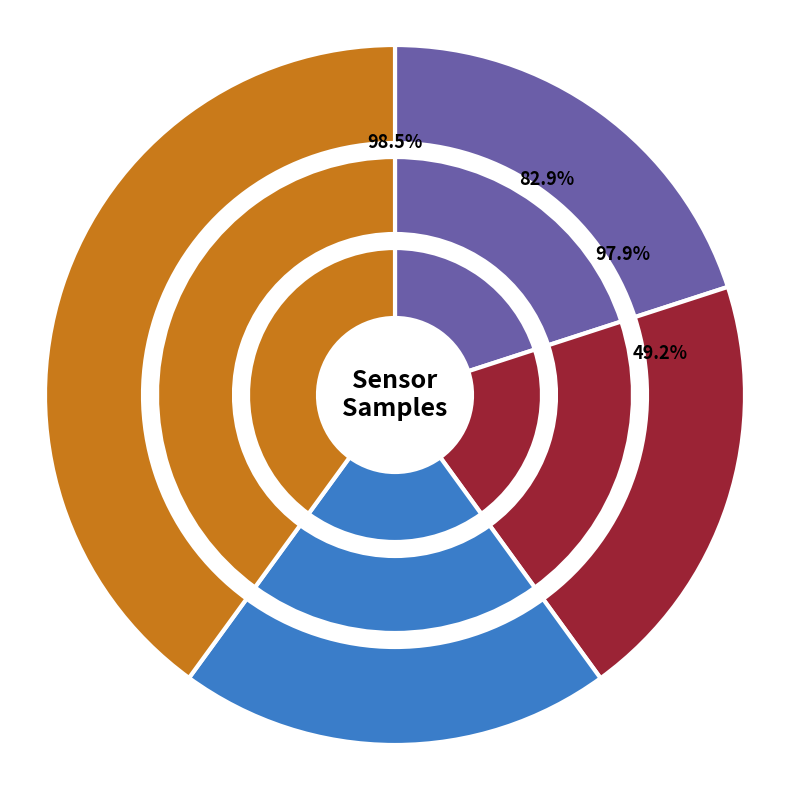

Is it true that 00:18 is 25% of the pie?

False